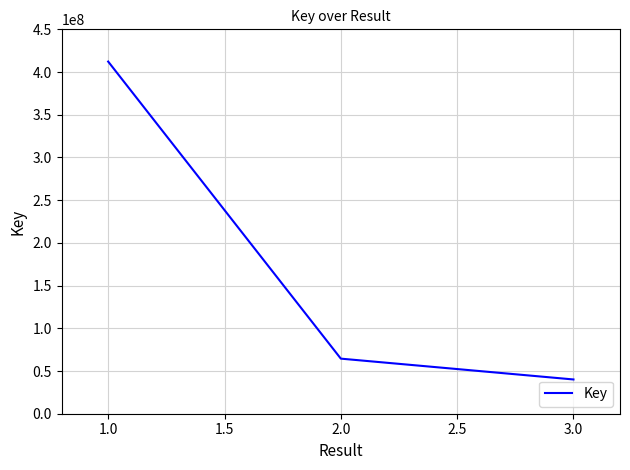

What is the greatest value displayed?

412265418